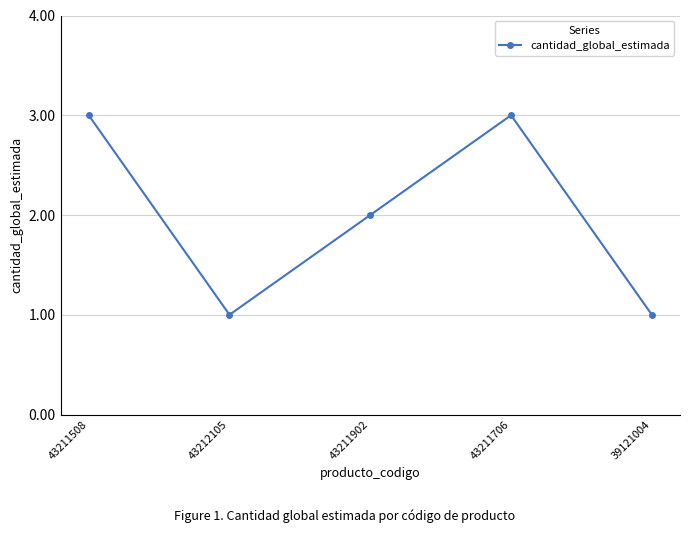

Approximately how many times larger is the value at 39121004 compared to 43211902?

0.5